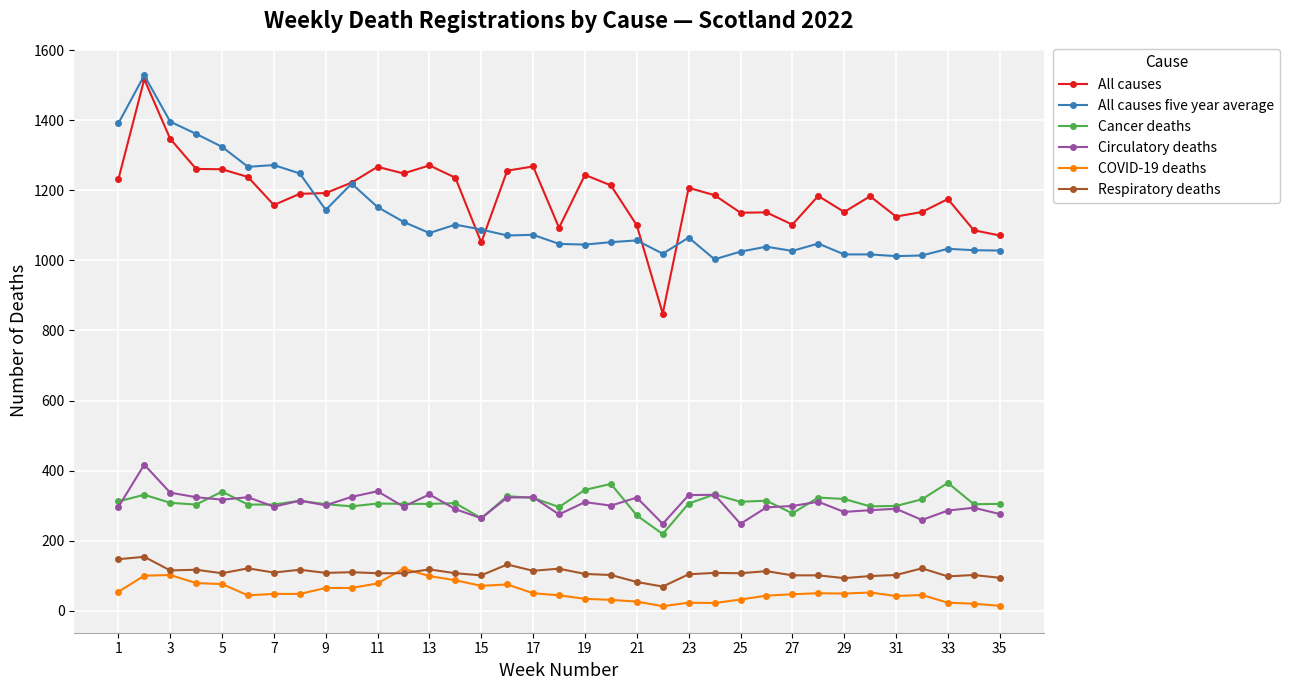

How many lines are shown in the chart?

6